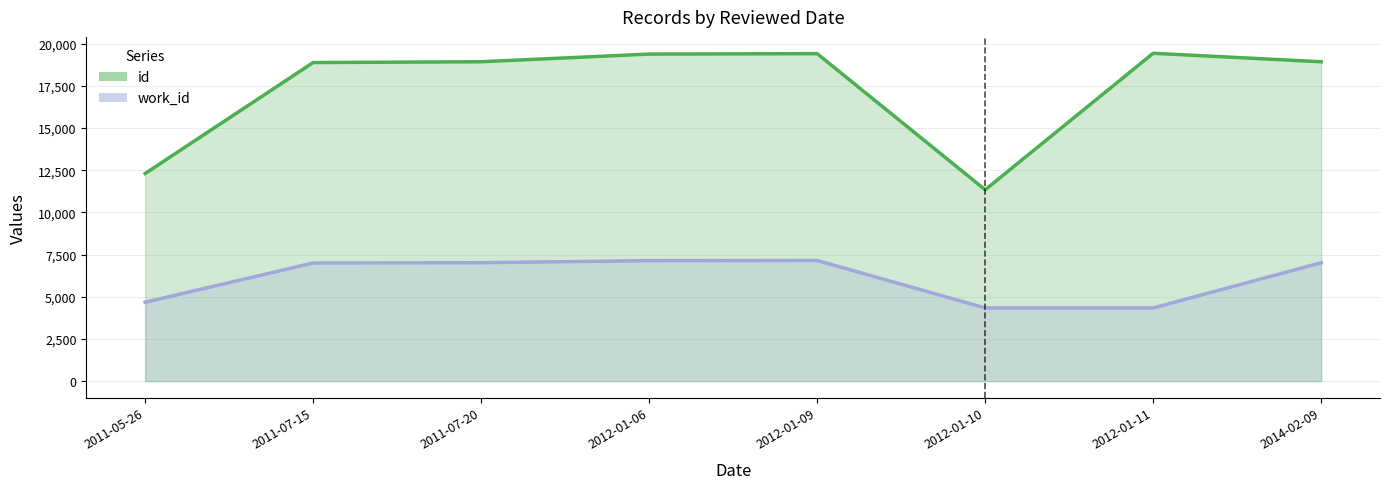

What position from the left is 2012-01-11?

7